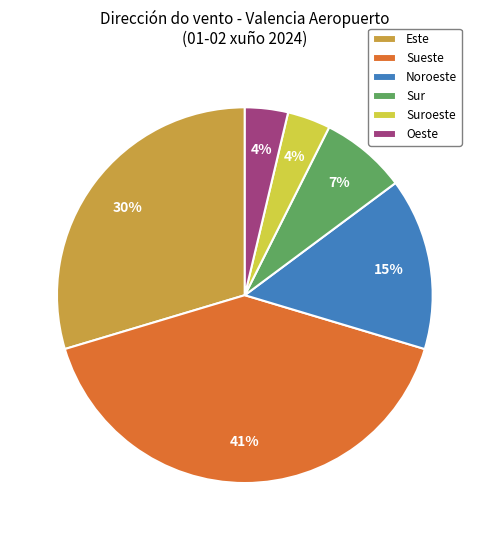

Which has a higher value, Oeste or Este?

Este